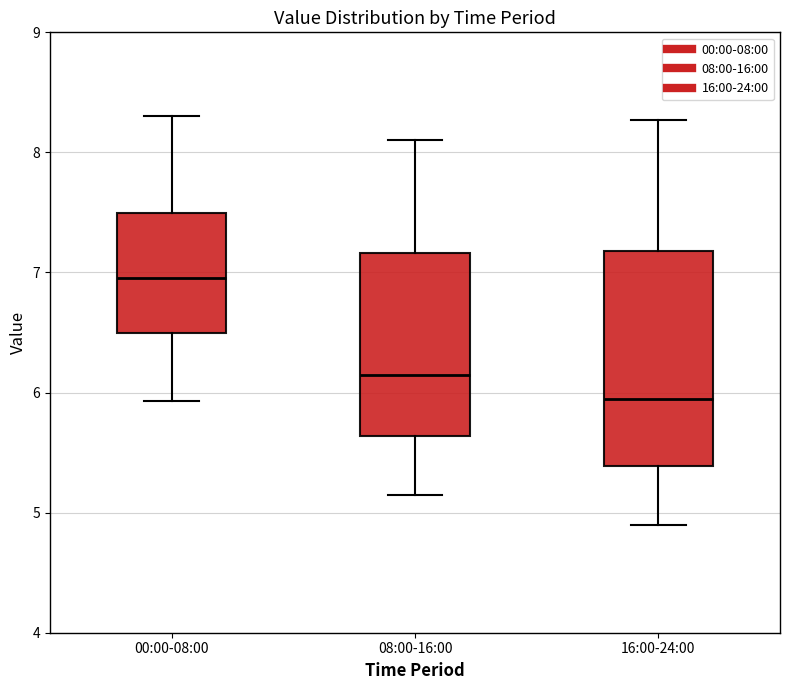

Where does the median line of the box for 16:00-24:00 sit on the y-axis? The values are not printed on the chart, so give them approximately, as read against the axis.

6.0